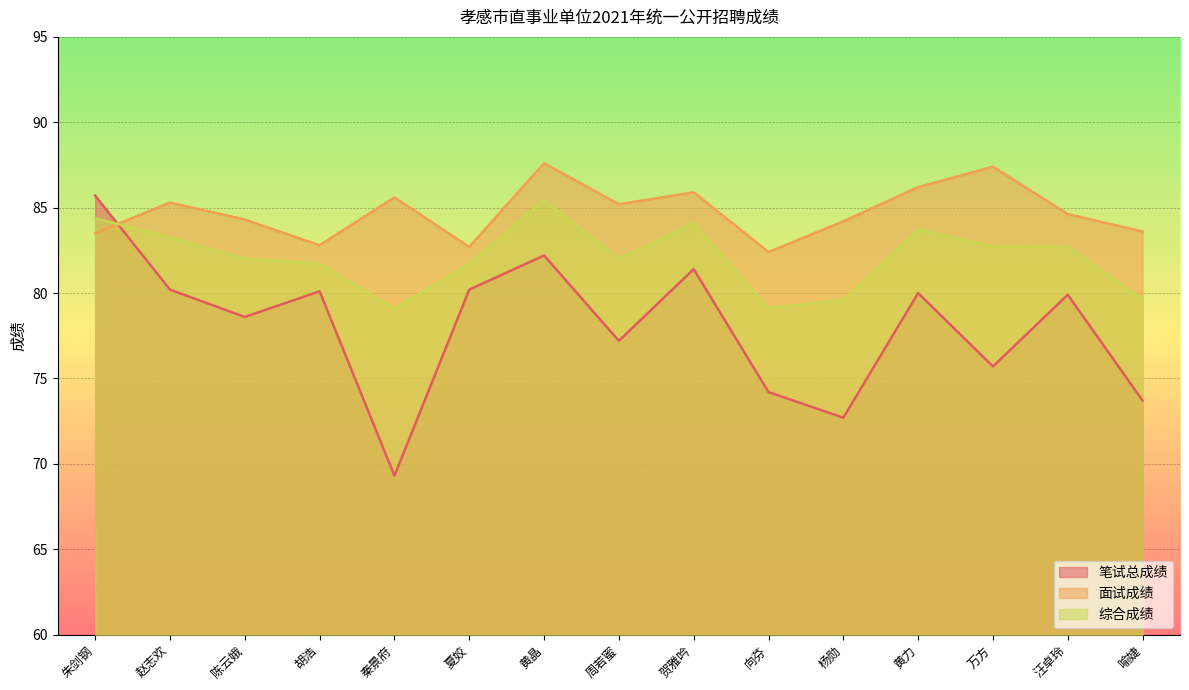

At 朱剑钢, list the series in order from largest to smallest.

笔试总成绩, 综合成绩, 面试成绩